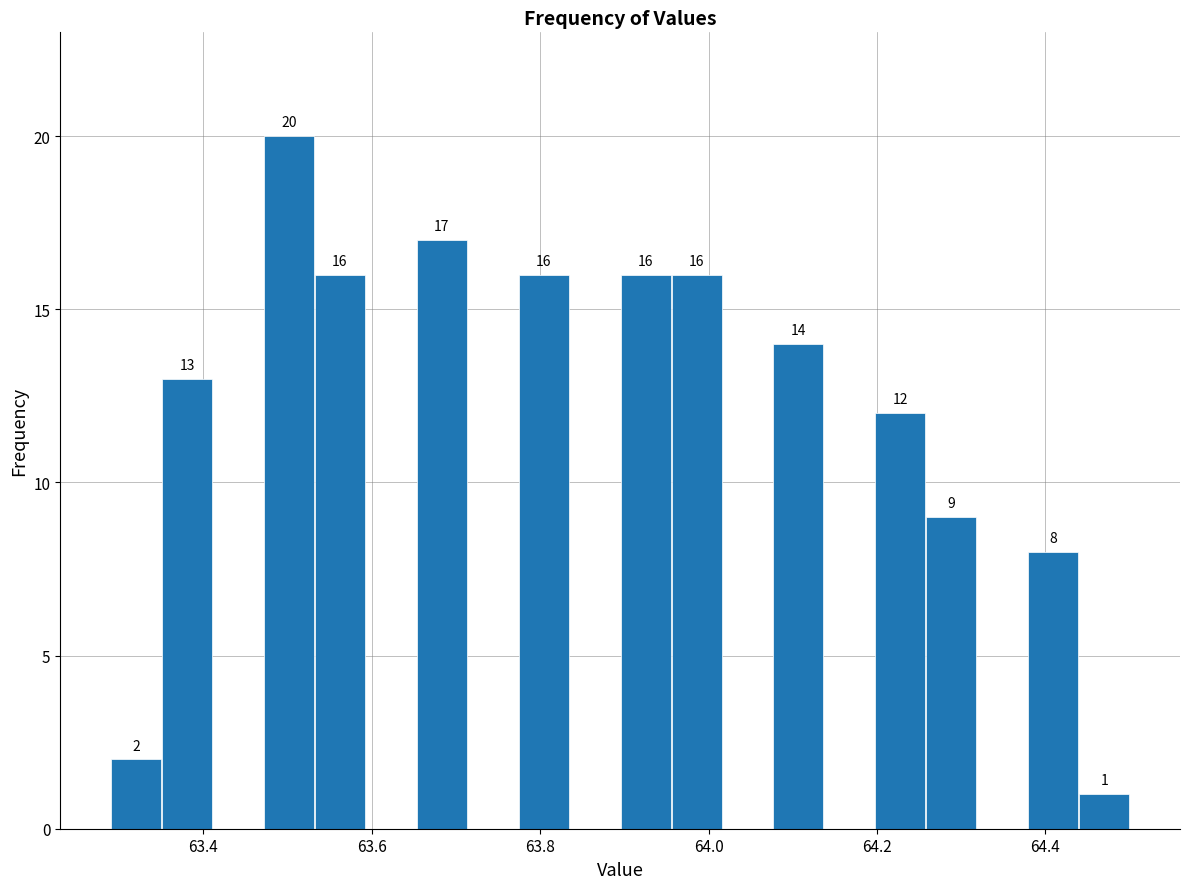

Read against the x-axis, roughly where is the centre of the tallest bar?

63.50